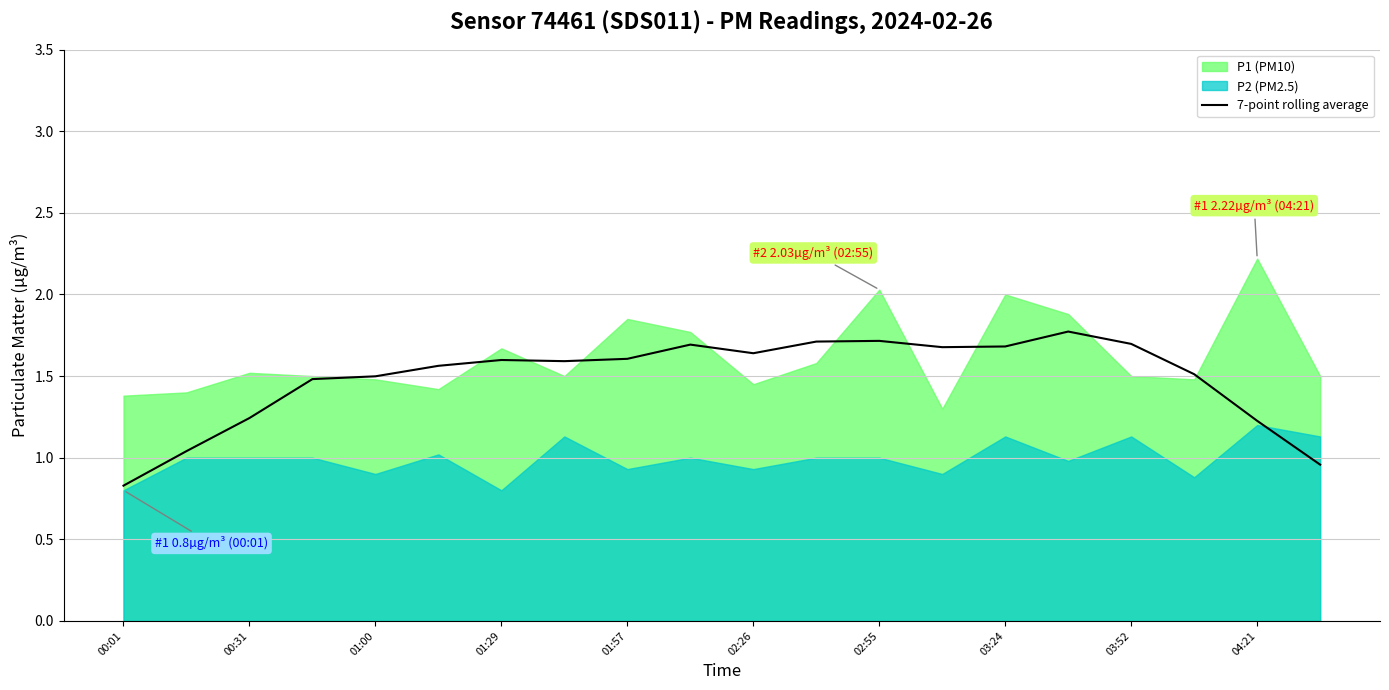

What is the sum of all values?

29.7